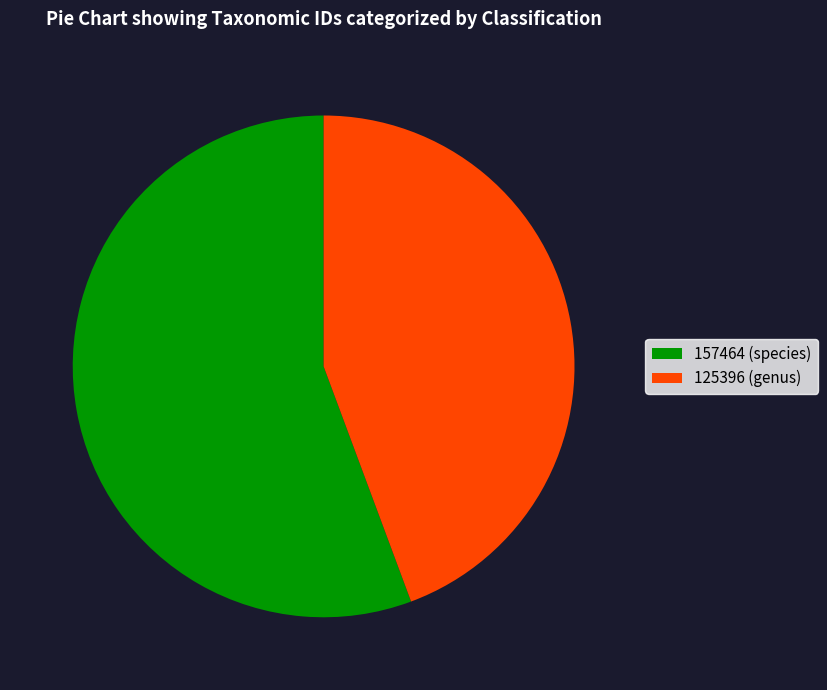

Rank the categories by value from lowest to highest.

125396, 157464